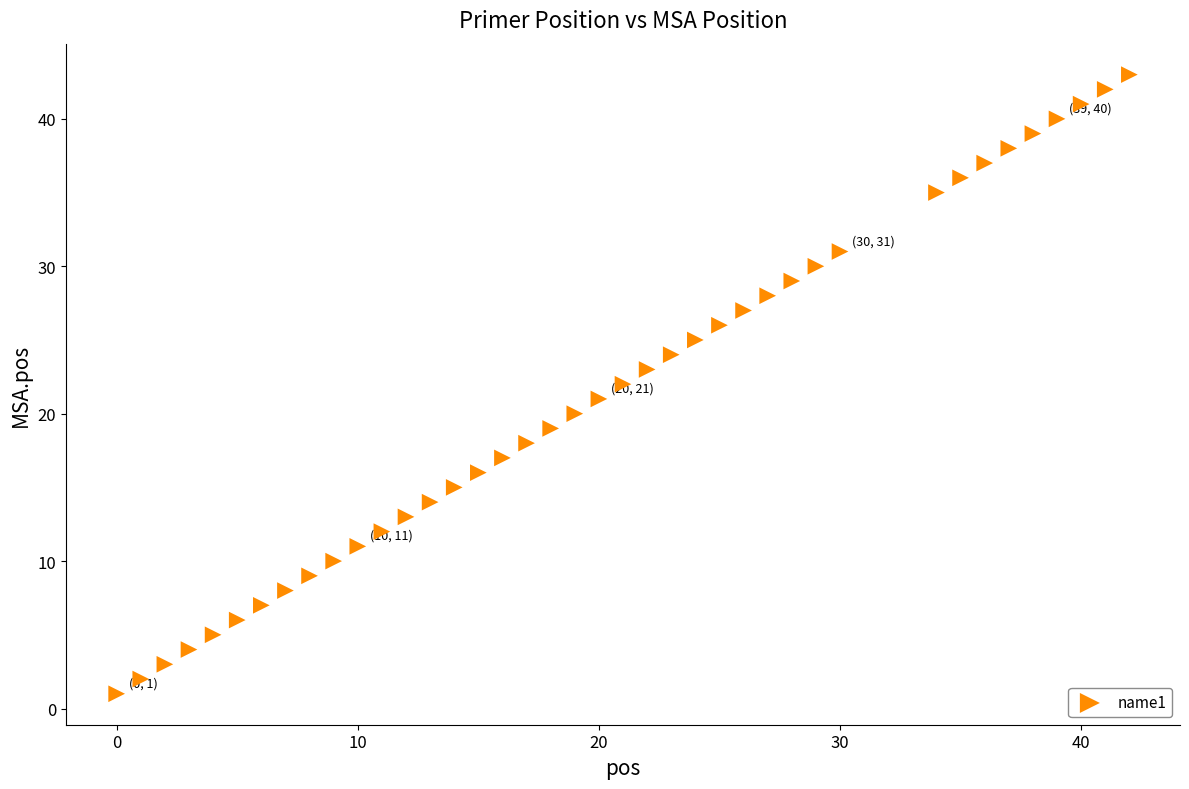

What is the range of X values (max minus min)?

42